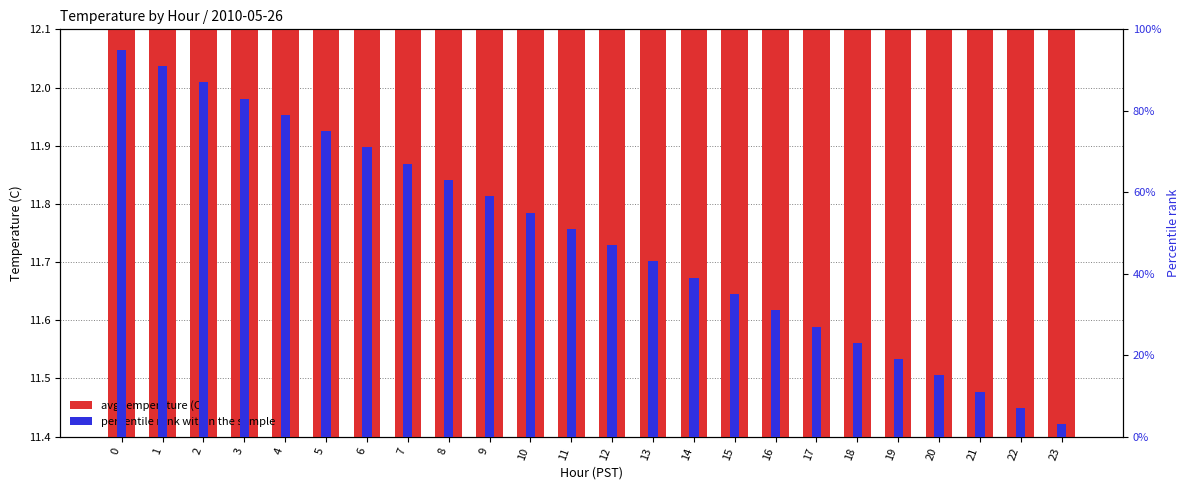

What is the spread (max minus min) of values at 12?

11.3